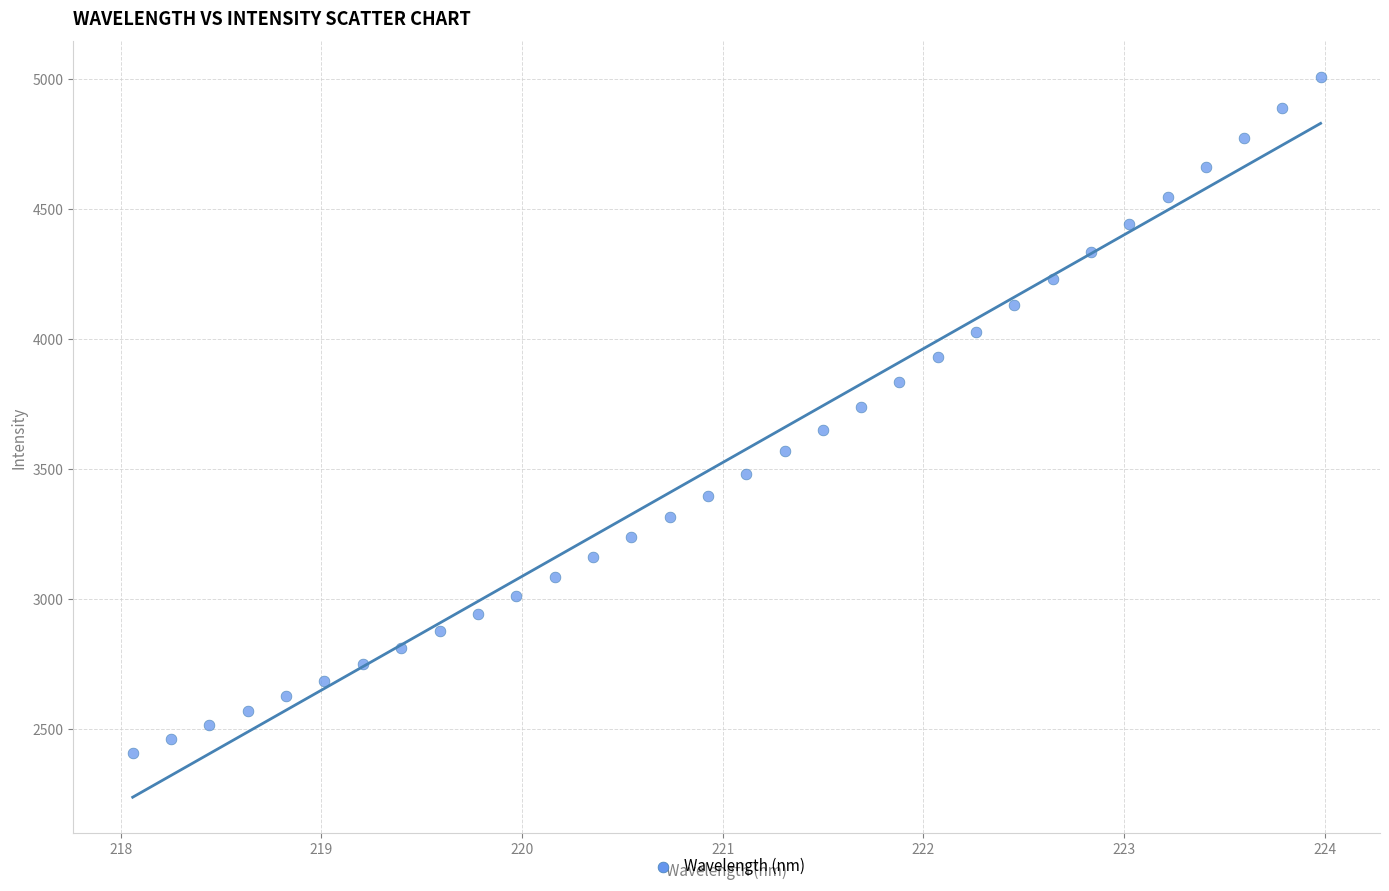

What is the range of X values (max minus min)?

5.9